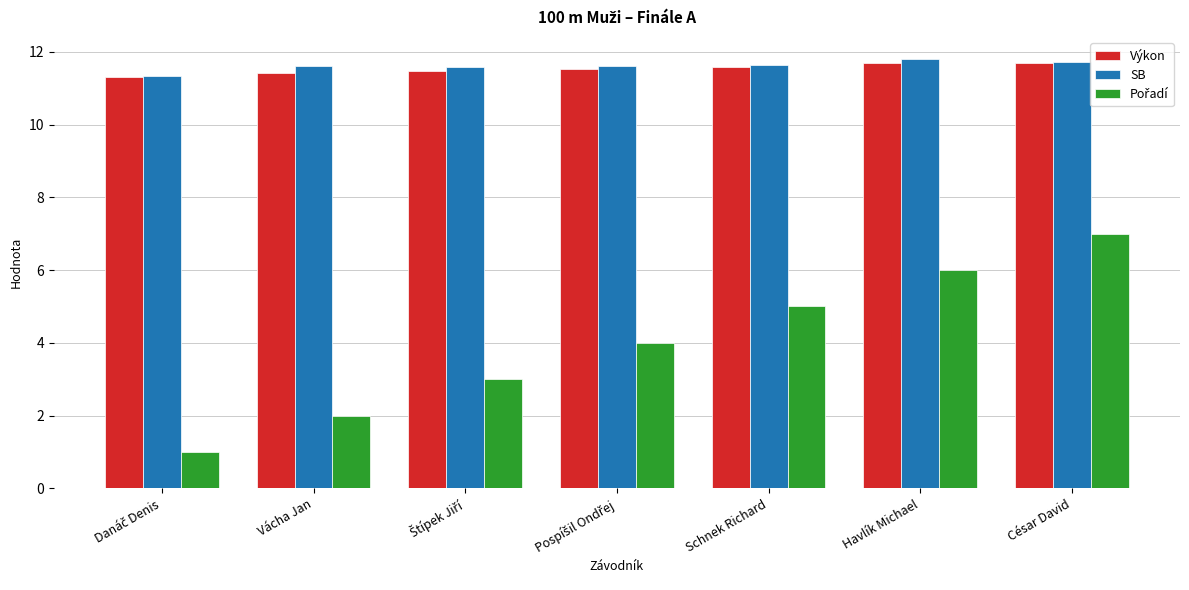

Count the Výkon values in the range 11 to 12.

7